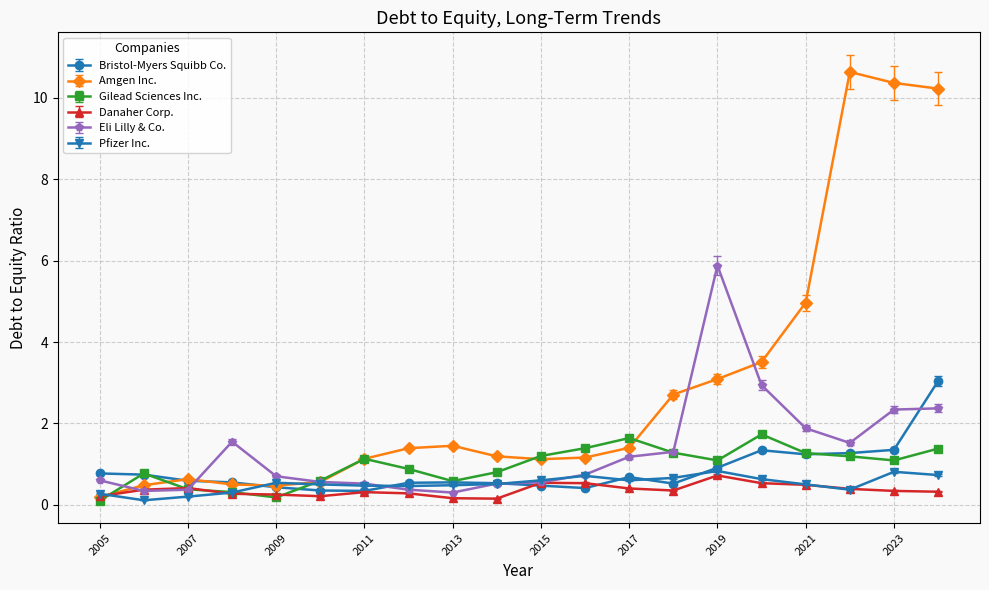

What is the highest value of the Pfizer Inc. series?

0.8